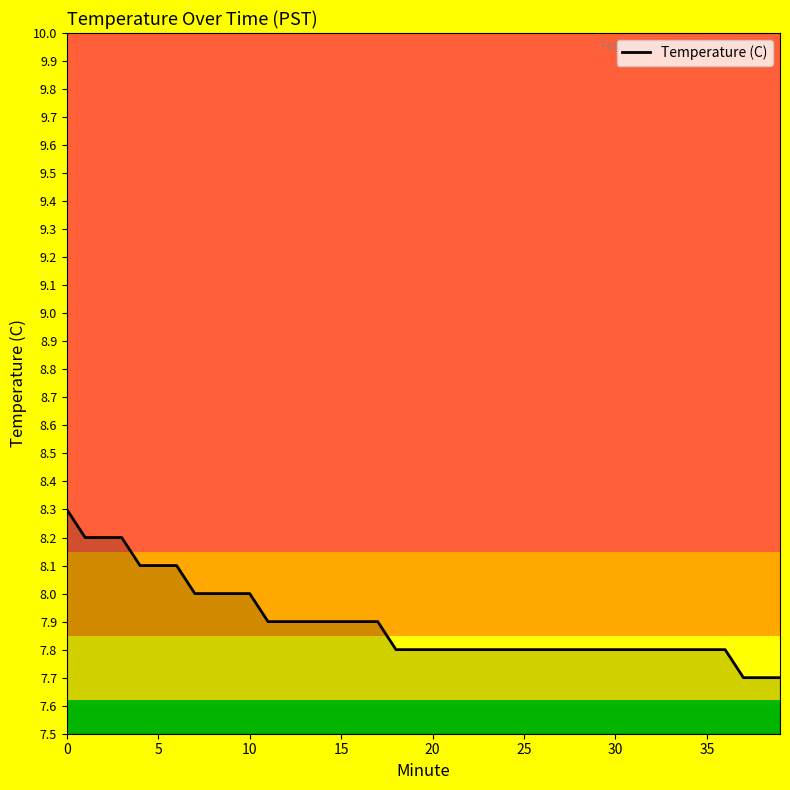

What is the minimum value shown in the chart?

7.7